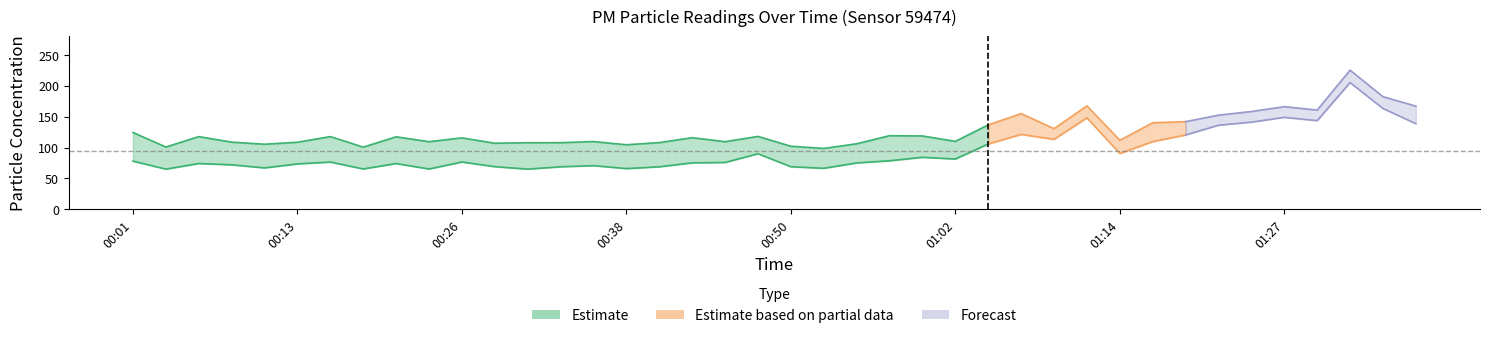

True or false: P2 has a value of 234.5 at 01:36.

False